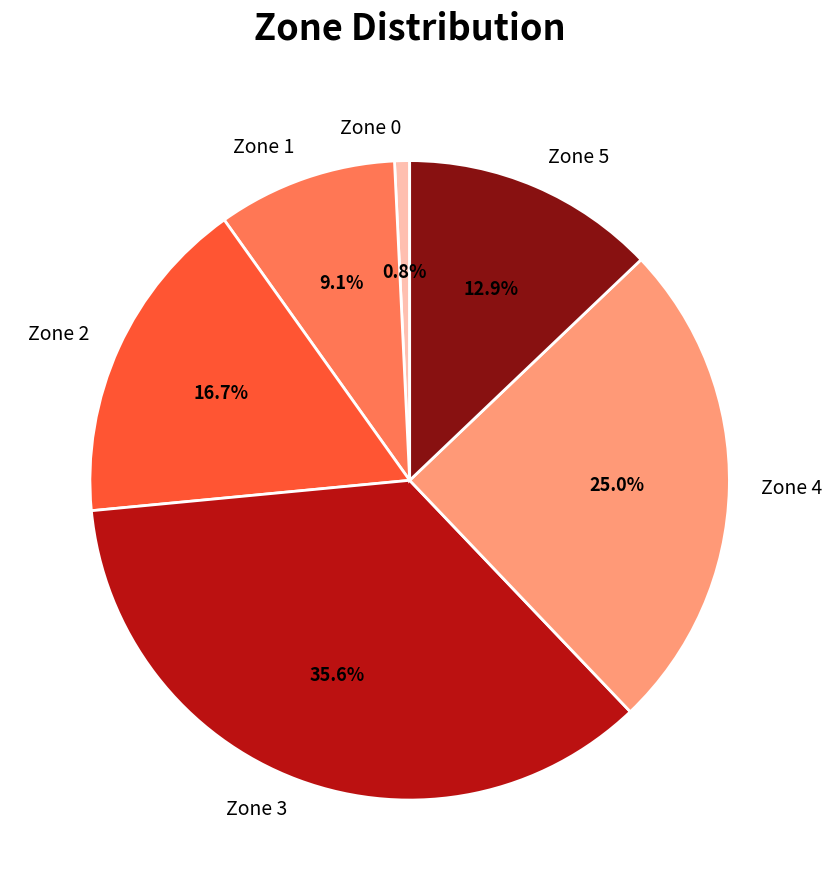

What is the smallest slice in the pie chart?

Zone 0